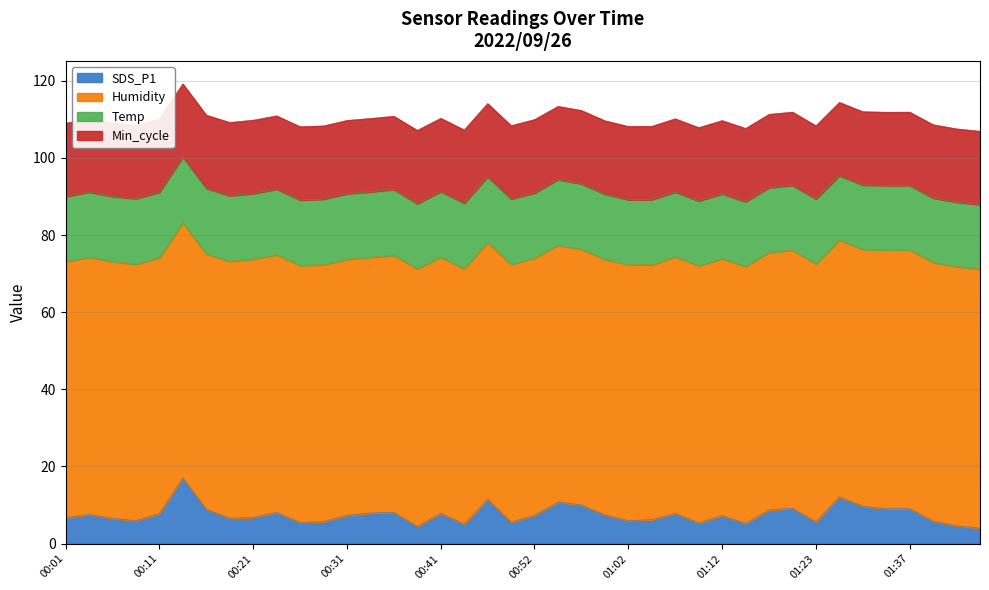

What is the label of the 34th point from the right?

00:16